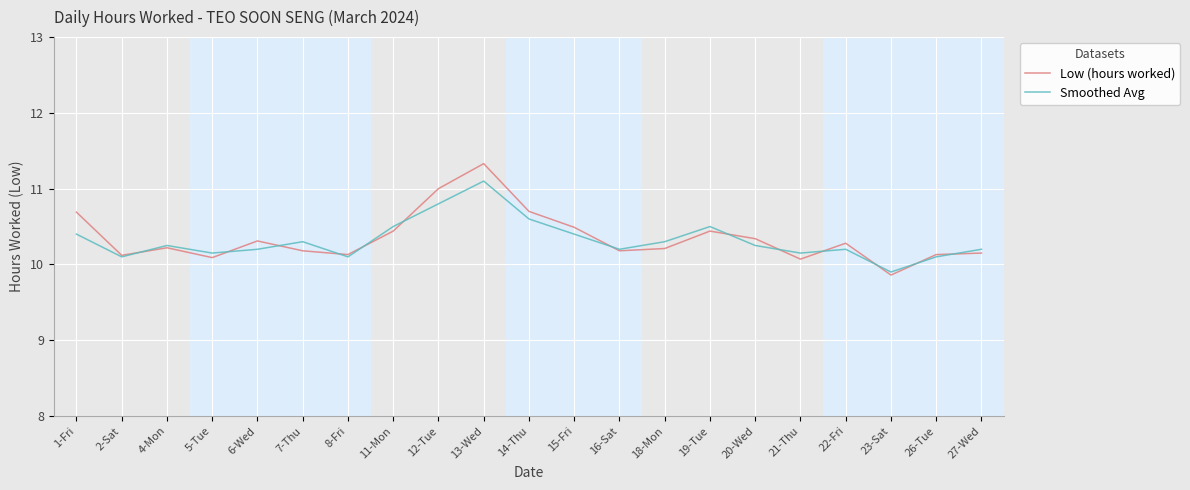

Which series has the largest range (max minus min)?

Low (hours worked)